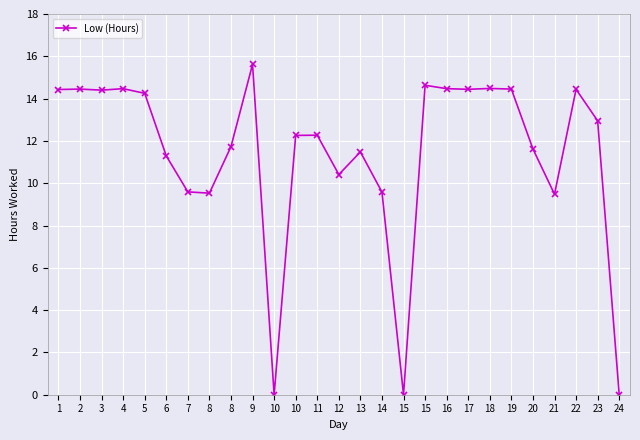

How many lines are shown in the chart?

1